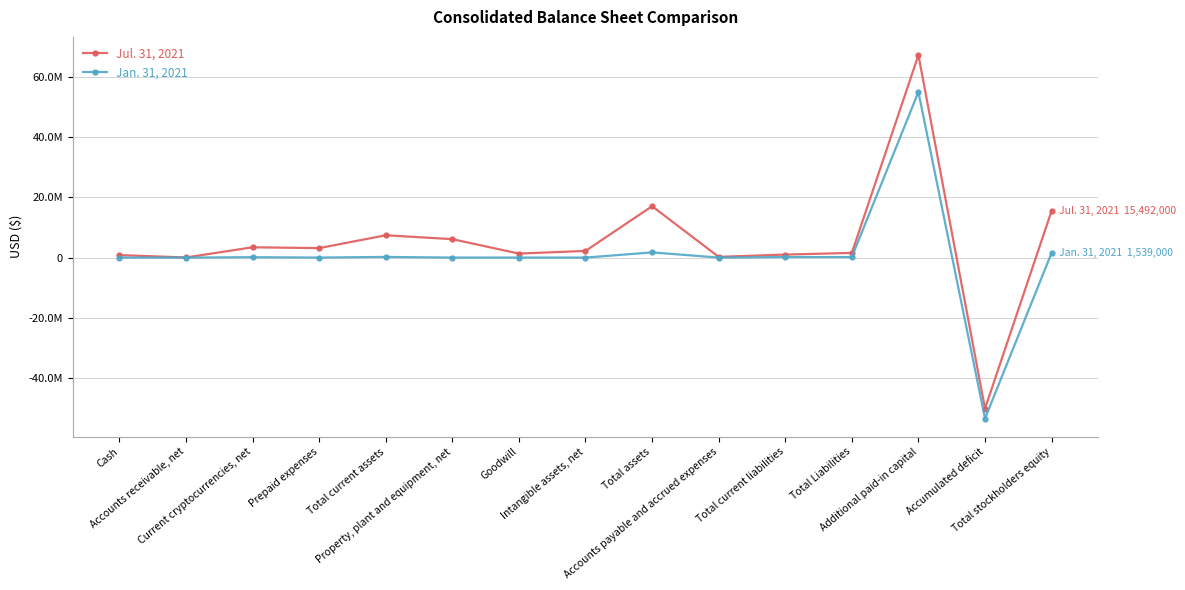

True or false: Jan. 31, 2021 and Jul. 31, 2021 cross at least once.

False